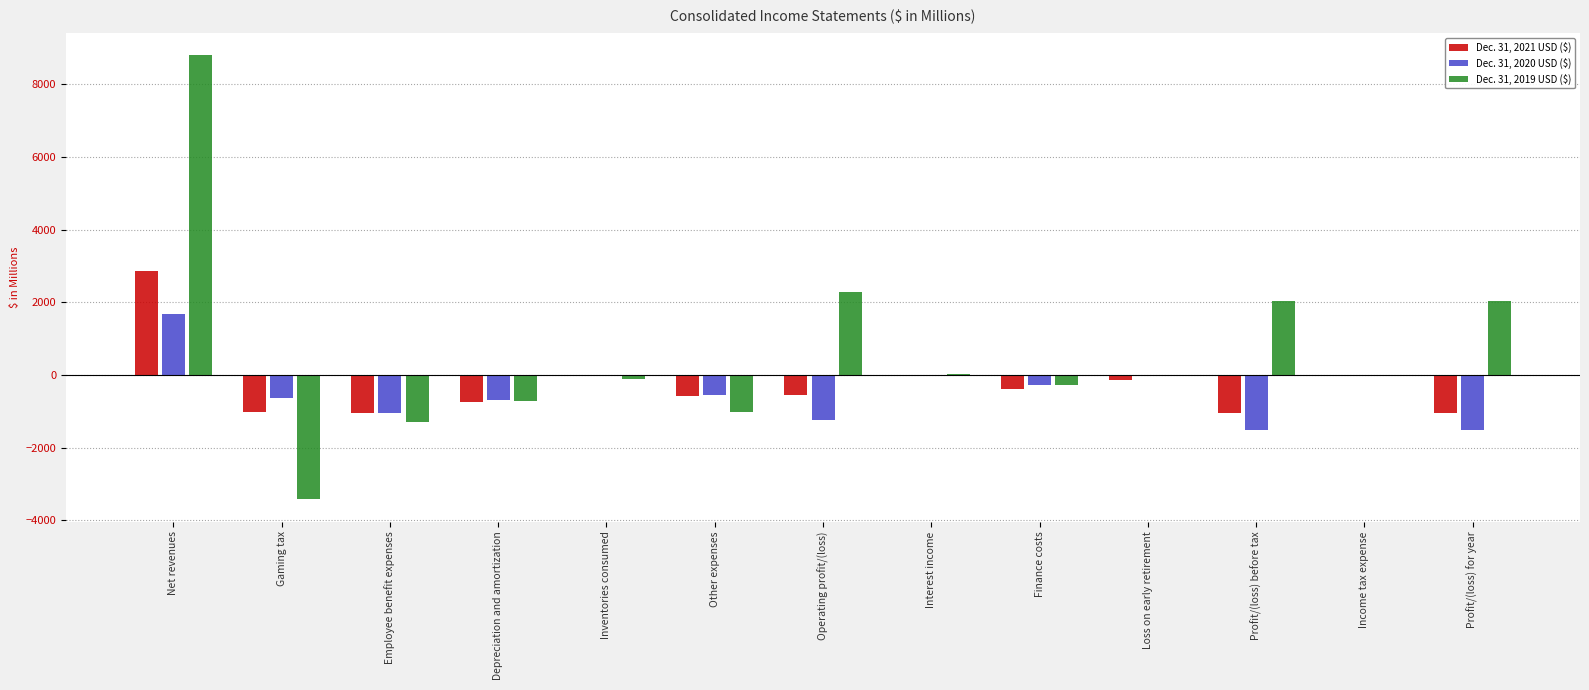

Which series has the largest total across all categories?

Dec. 31, 2019 USD ($)